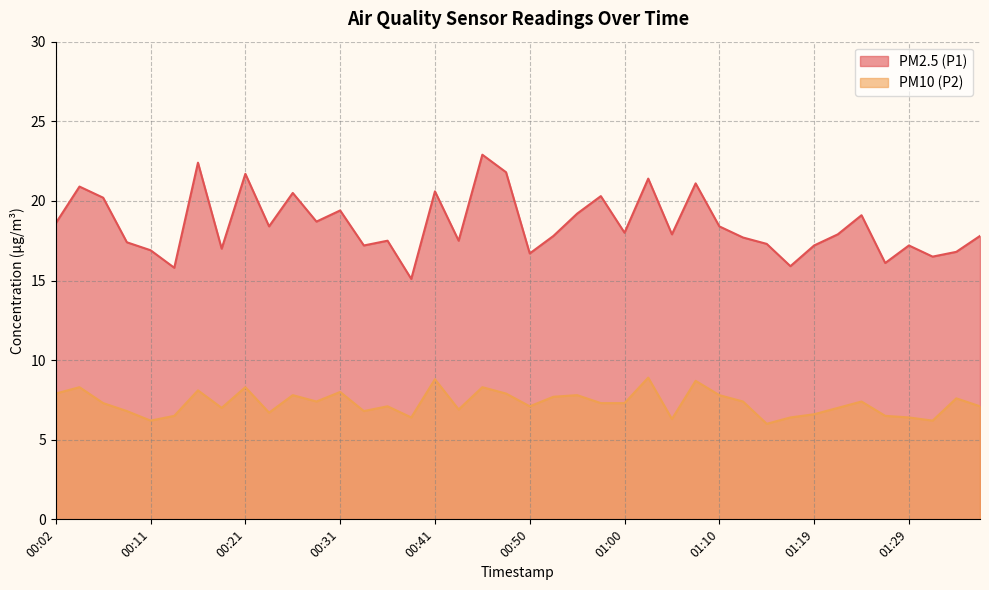

What is the average value of the PM2.5 (P1) series?

18.5